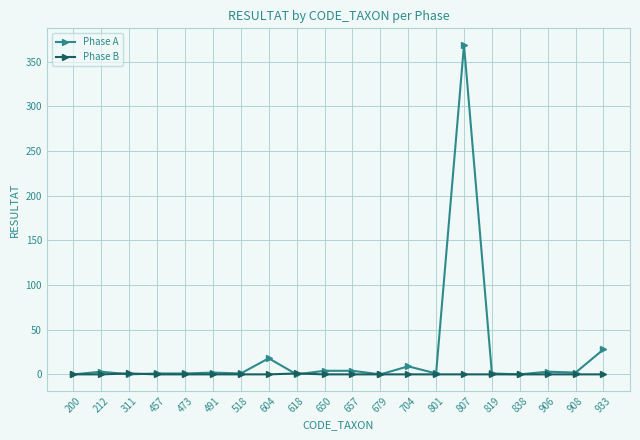

The value of Phase A at 200 is 0. True or false?

True